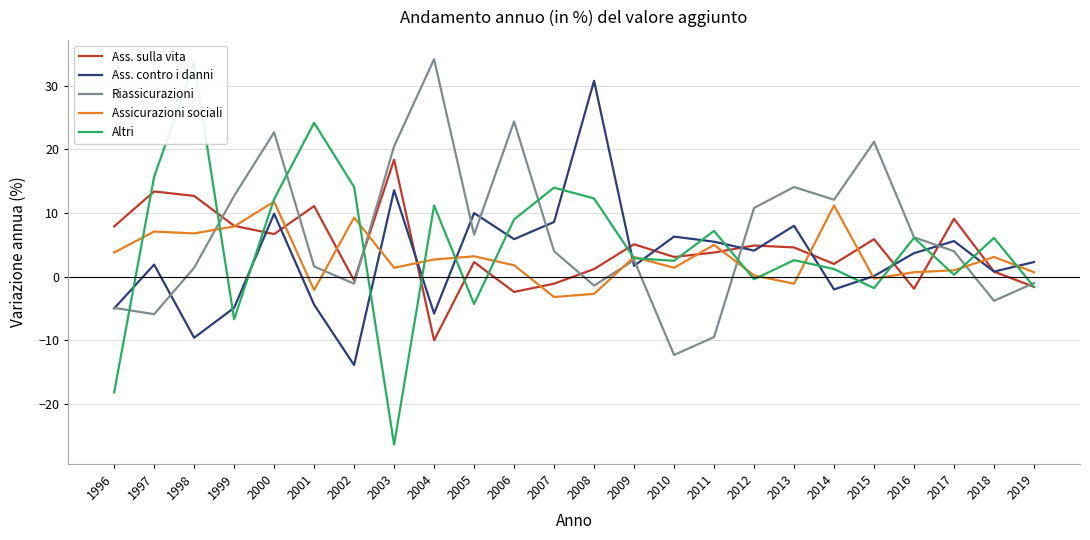

What is the difference between the highest and lowest values at 2002?

28.0